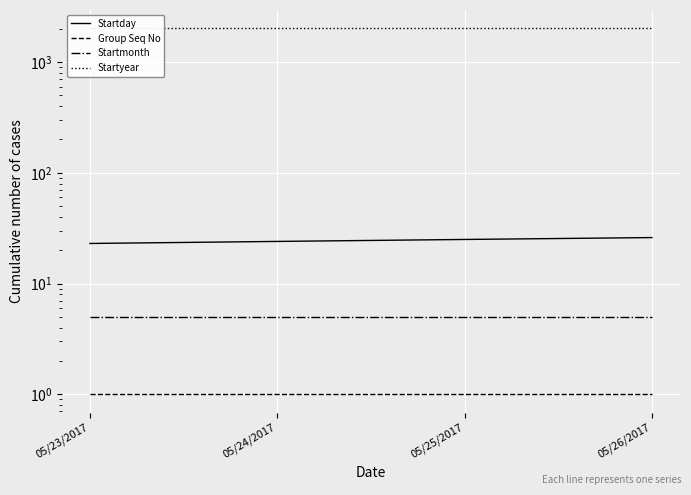

What is the lowest value of the Group Seq No series?

1